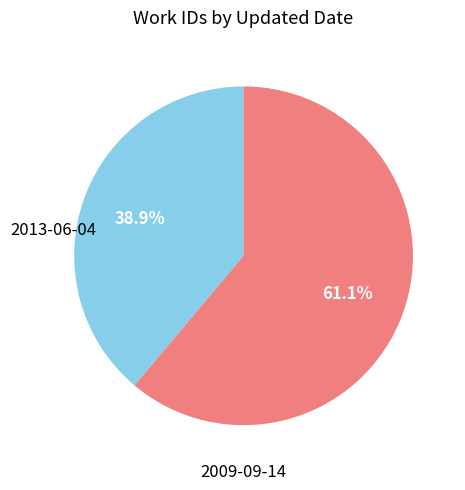

How many slices are in this pie chart?

2